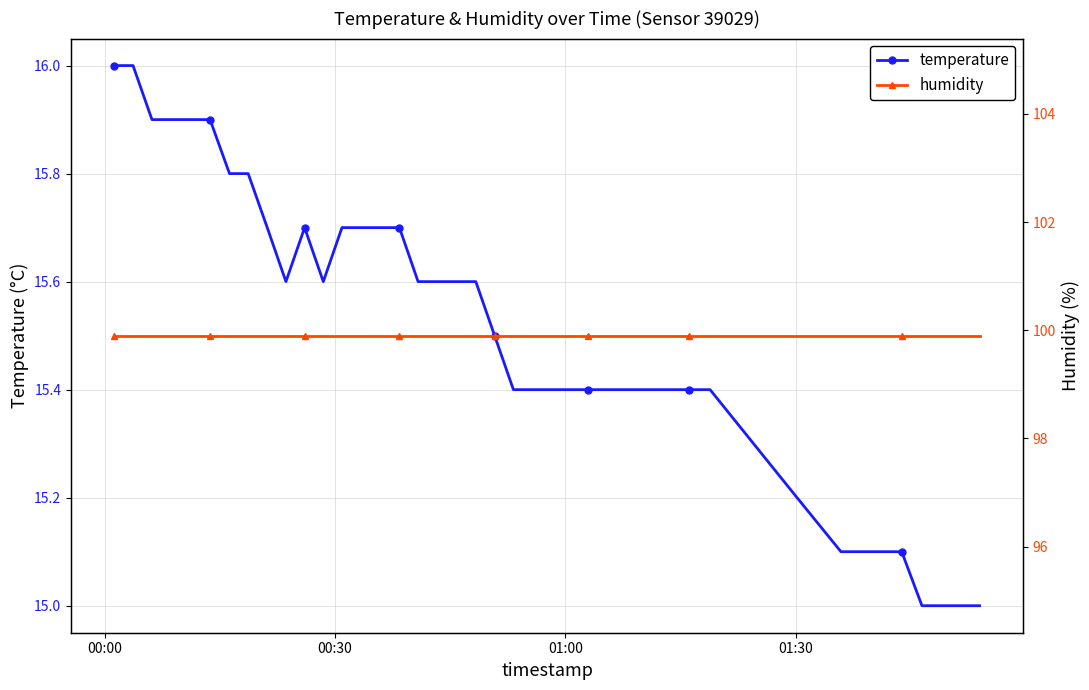

True or false: humidity and temperature intersect in this chart.

False